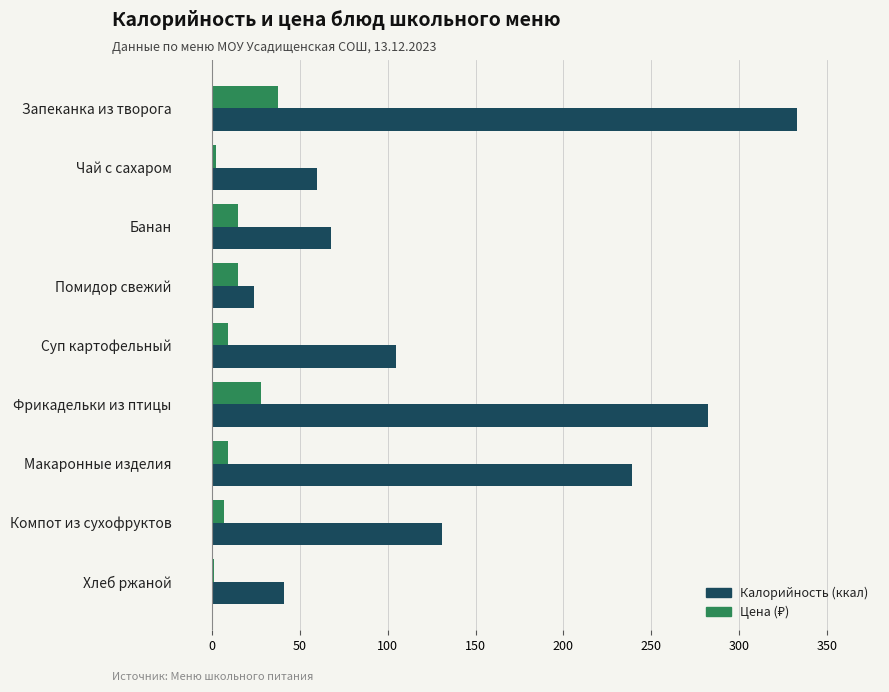

Which label corresponds to the largest value in the chart?

Запеканка из творога